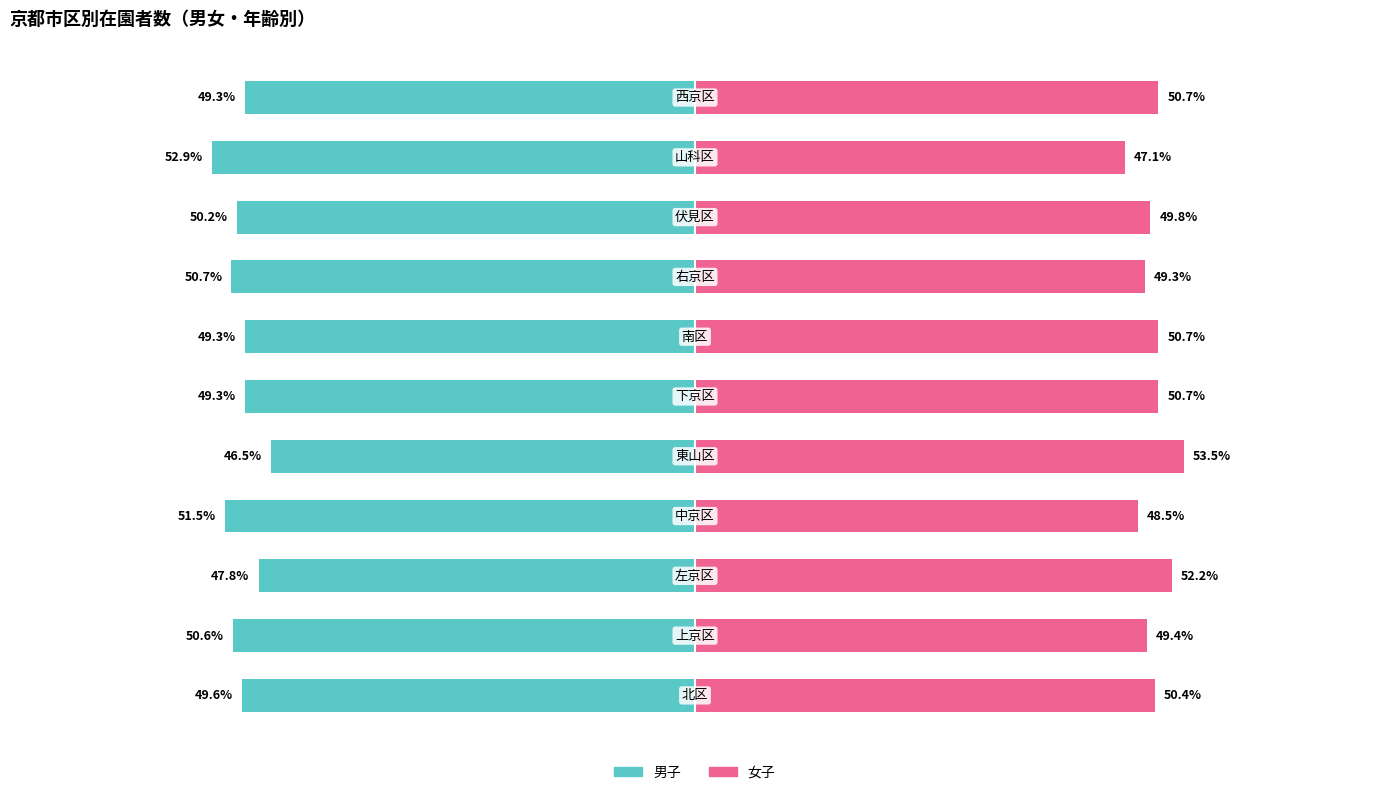

Rank the categories by 女子 value from highest to lowest.

4, 2, 10, 6, 5, 0, 8, 1, 7, 3, 9